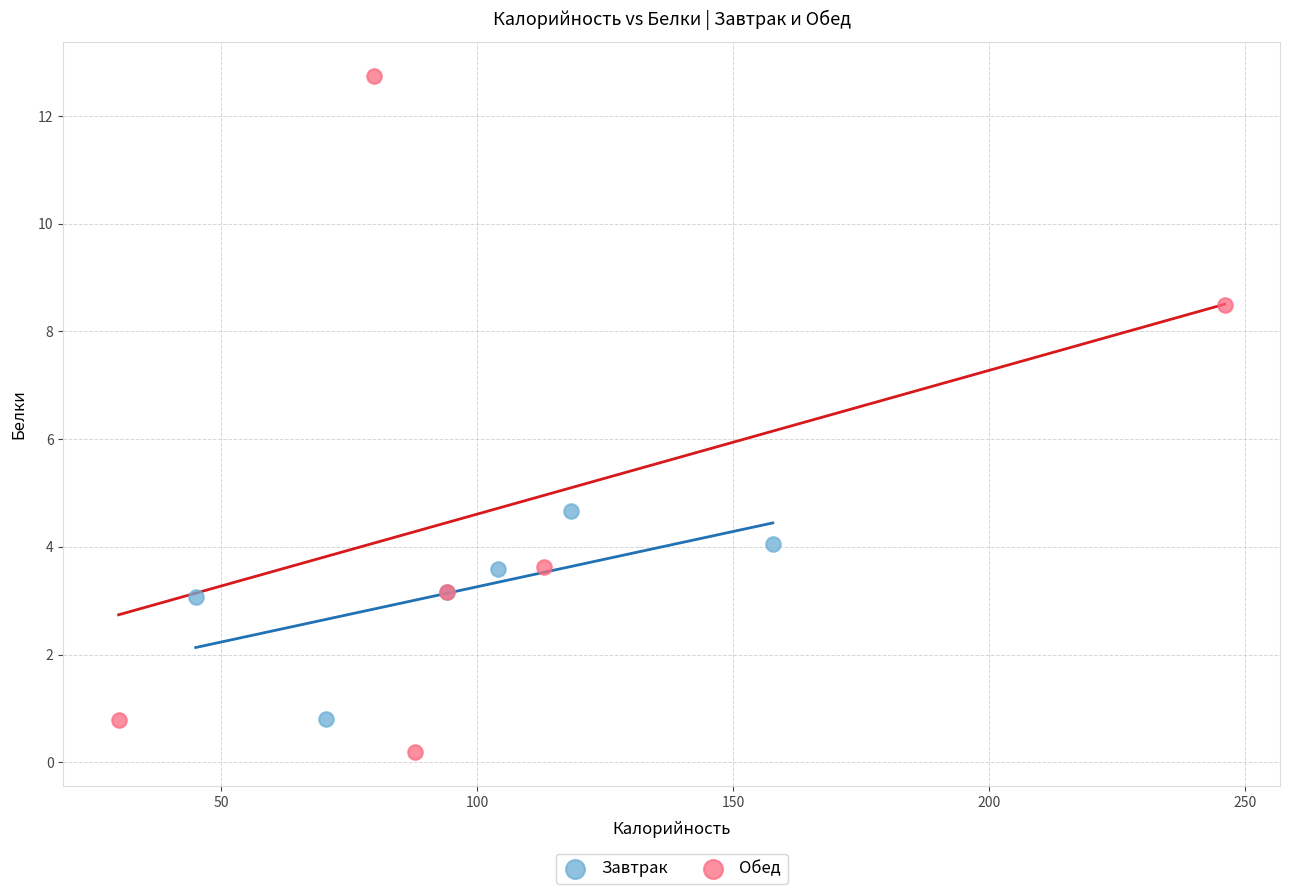

What are all the series names shown in the legend?

Завтрак, Обед